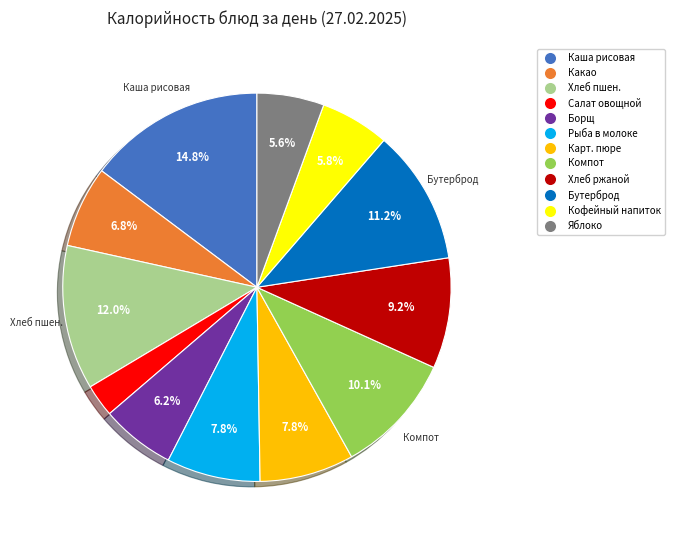

Is there any slice that represents more than half of the pie?

No